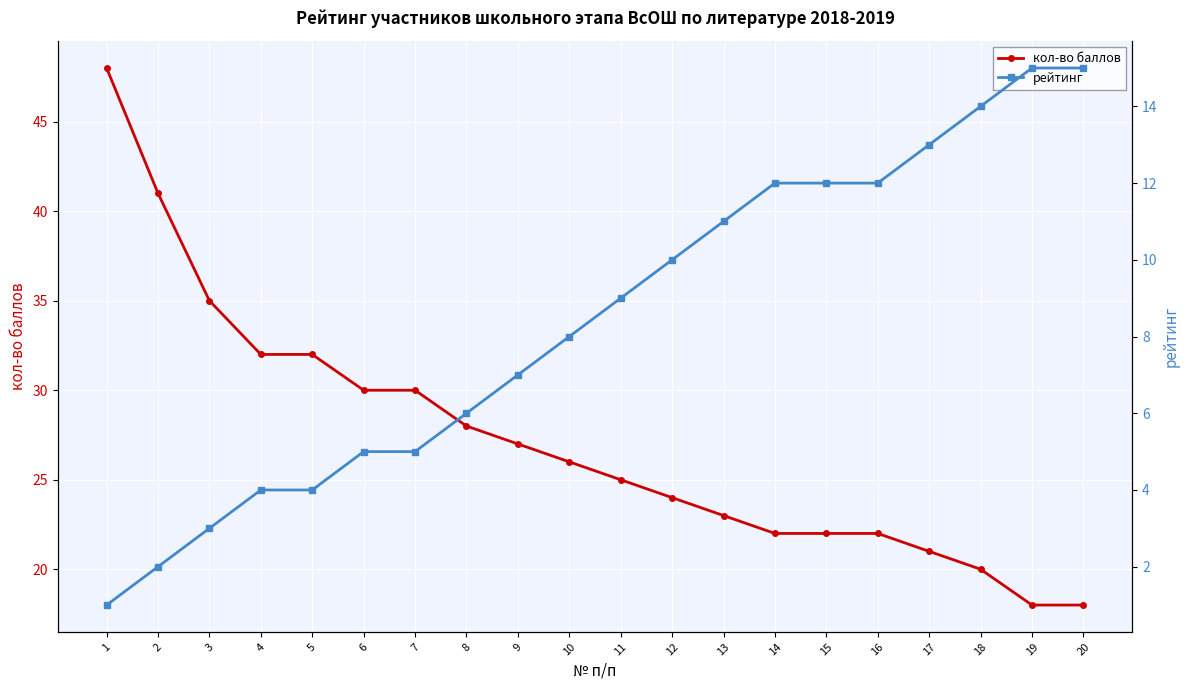

How many data points in рейтинг are less than 9?

10